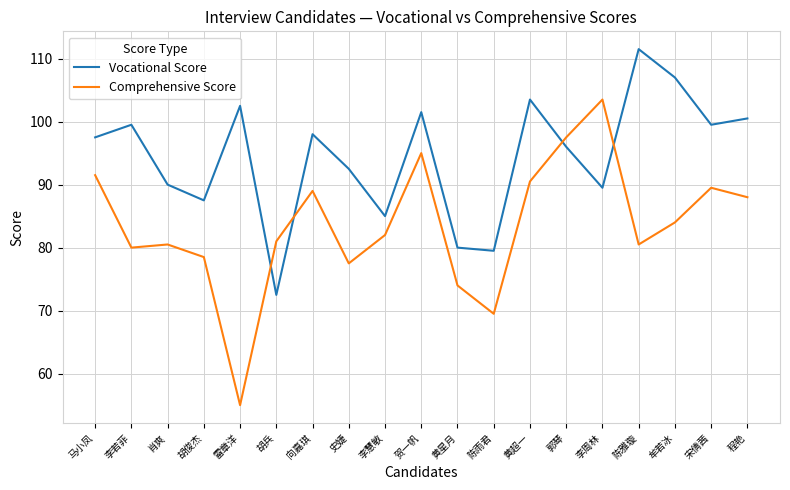

After their last crossing, which series has the higher values: Comprehensive Score or Vocational Score?

Vocational Score